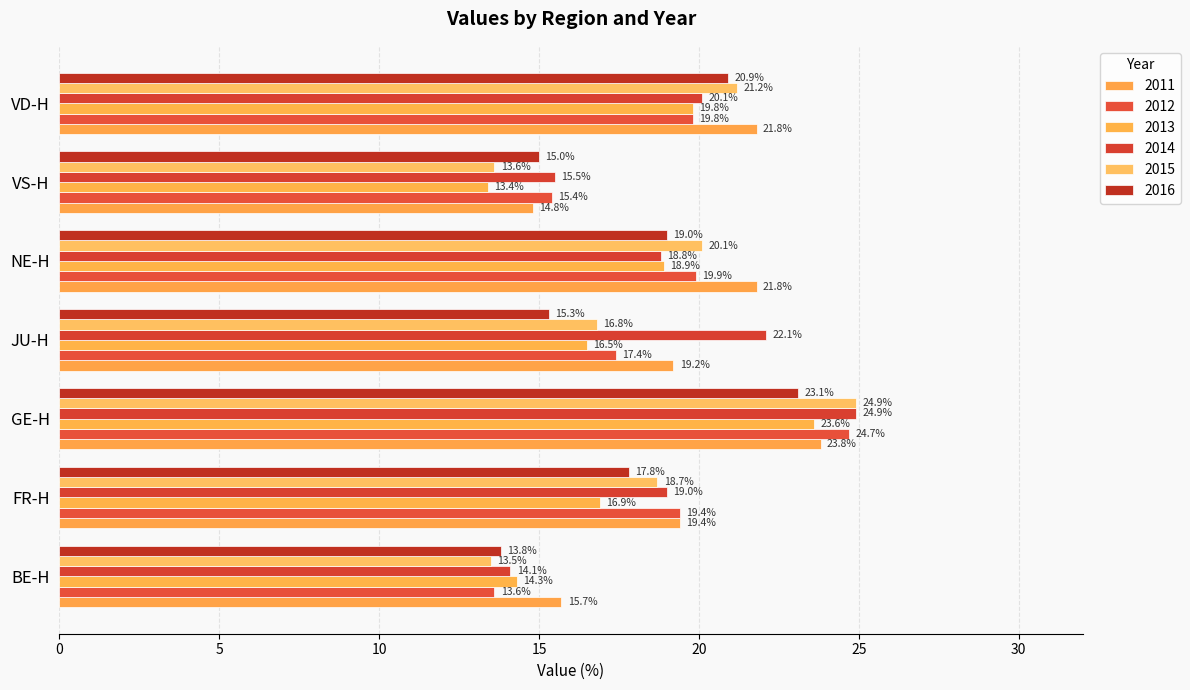

Is it true that 2011 equals 38.6 at NE-H?

False